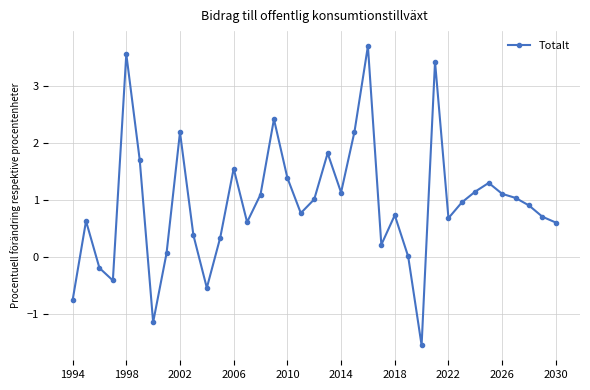

How many interior local peaks (higher than both neighbors) does the data have?

10